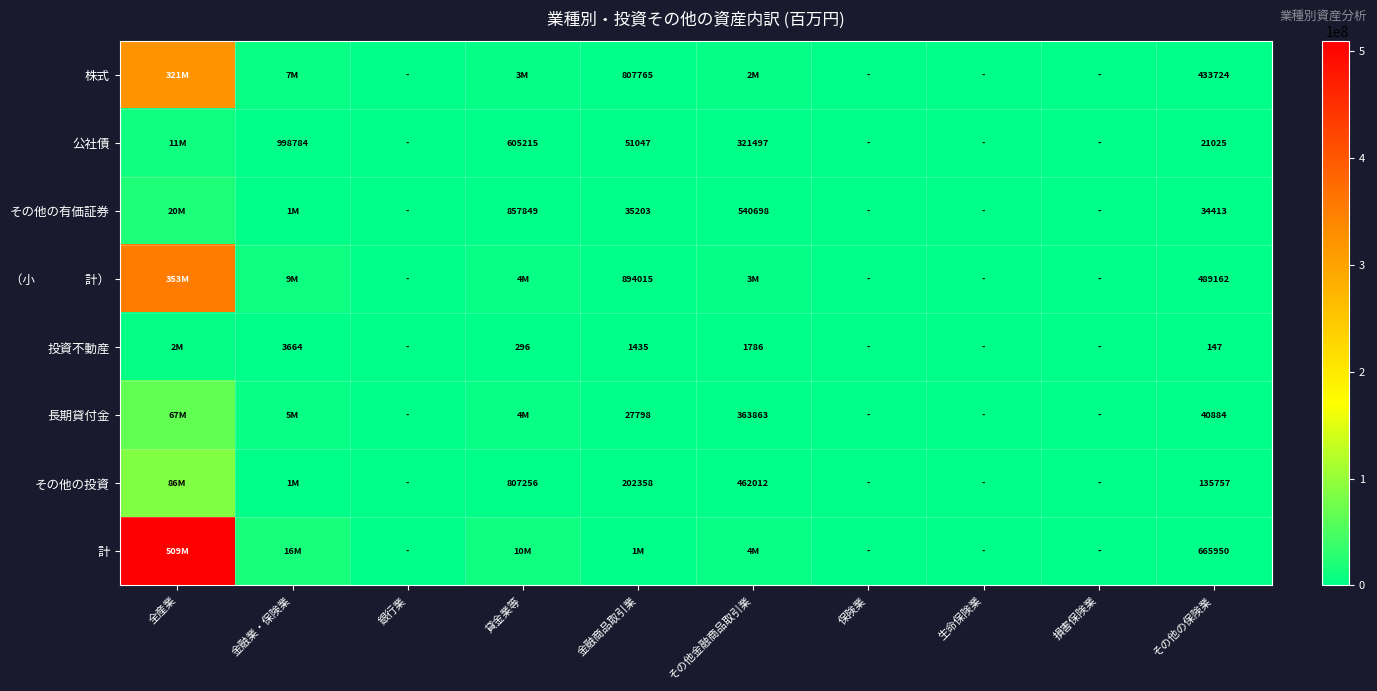

The value of 長期貸付金 at 金融商品取引業 is 7357. True or false?

False